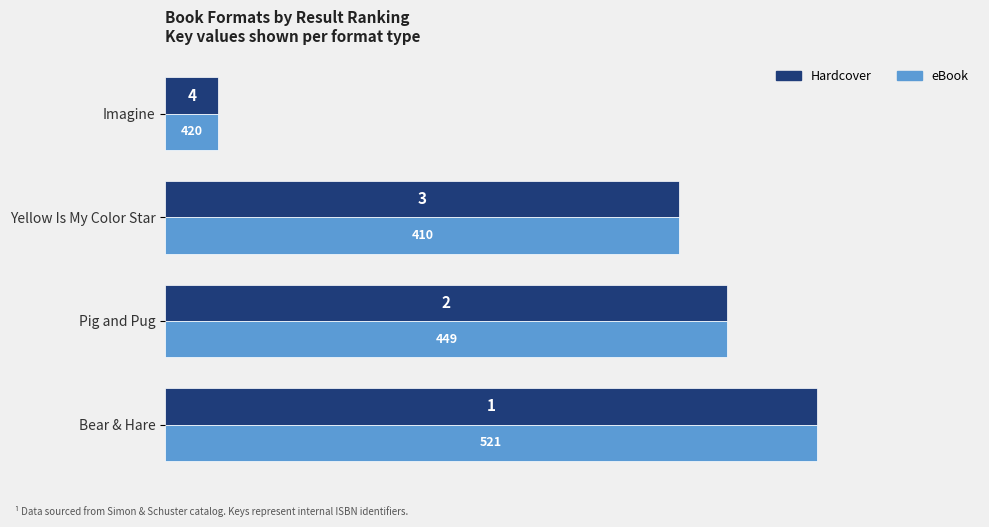

Does the chart contain any negative values?

No